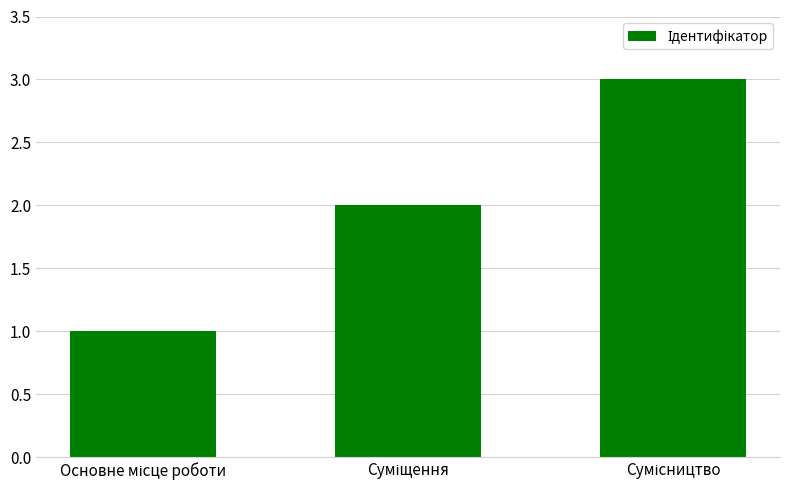

Reading right to left, what are all the values shown in this chart?

3	2	1